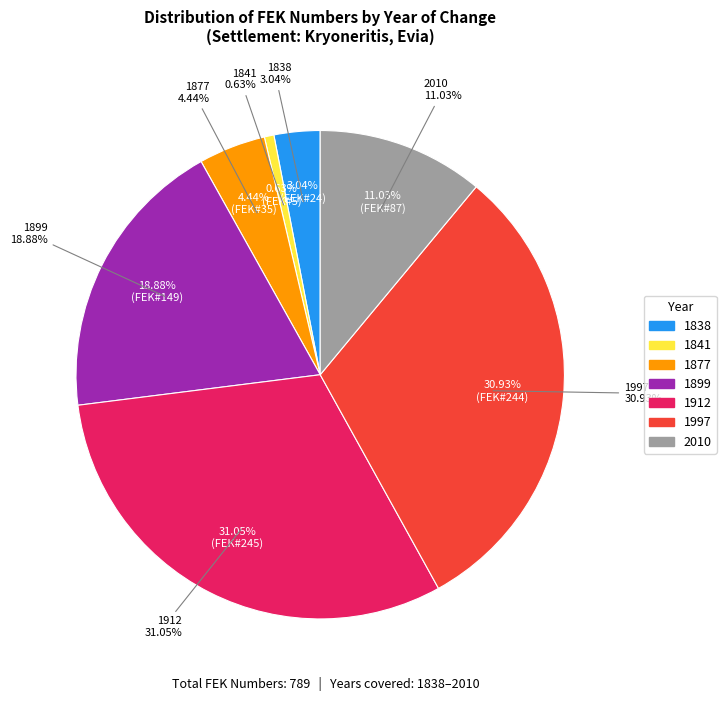

To the nearest percent, what is the difference between the 1912 and 2010 slice percentages?

20%